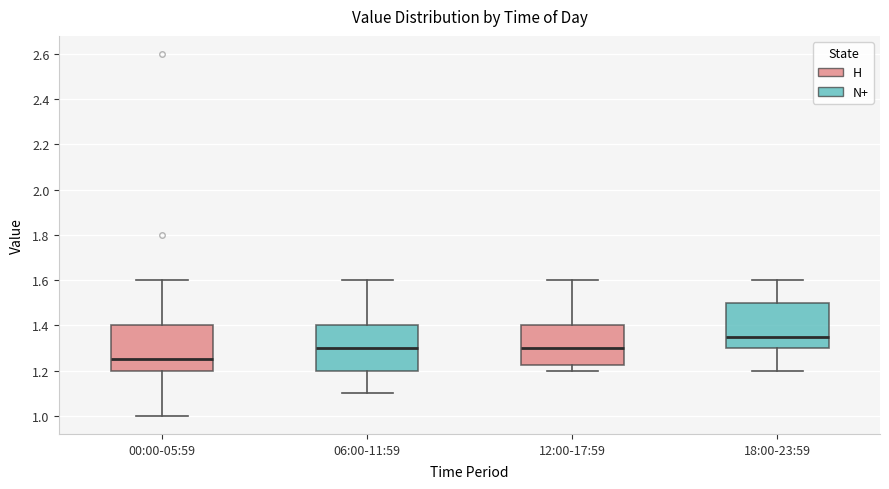

Reading left to right, transcribe this box plot: for each box, give where its median line is, the range the box spans, and where its two whiskers end, as read against the y-axis. The values are not printed on the chart, so give them approximately, as read against the axis.

00:00-05:59: median 1.26, box 1.20 to 1.40, whiskers 1.00 to 1.60
06:00-11:59: median 1.30, box 1.20 to 1.40, whiskers 1.10 to 1.60
12:00-17:59: median 1.30, box 1.22 to 1.40, whiskers 1.20 to 1.60
18:00-23:59: median 1.36, box 1.30 to 1.50, whiskers 1.20 to 1.60